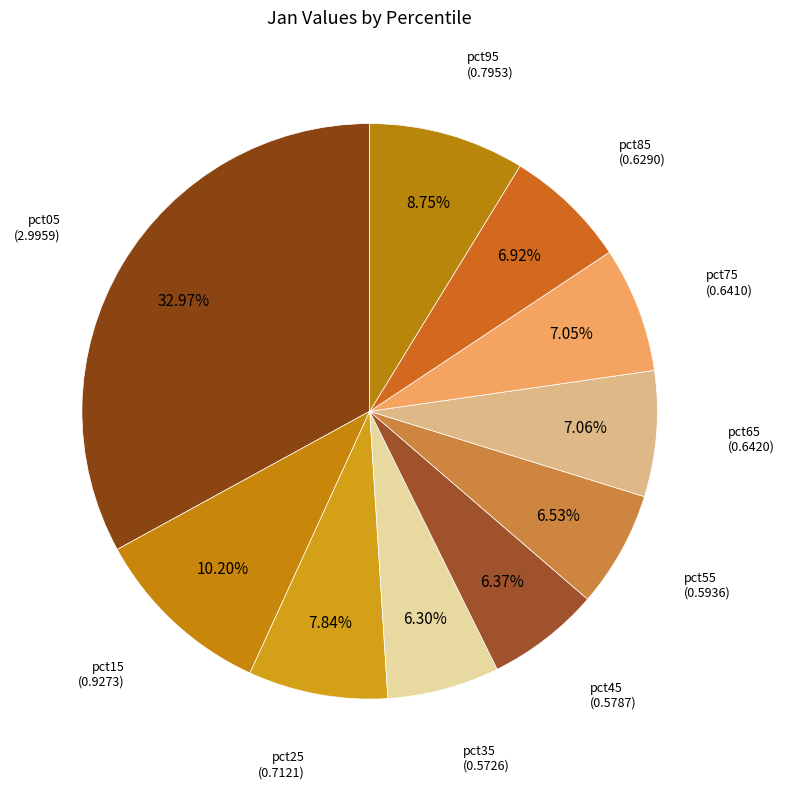

Does pct15 account for over 50% of the chart?

No